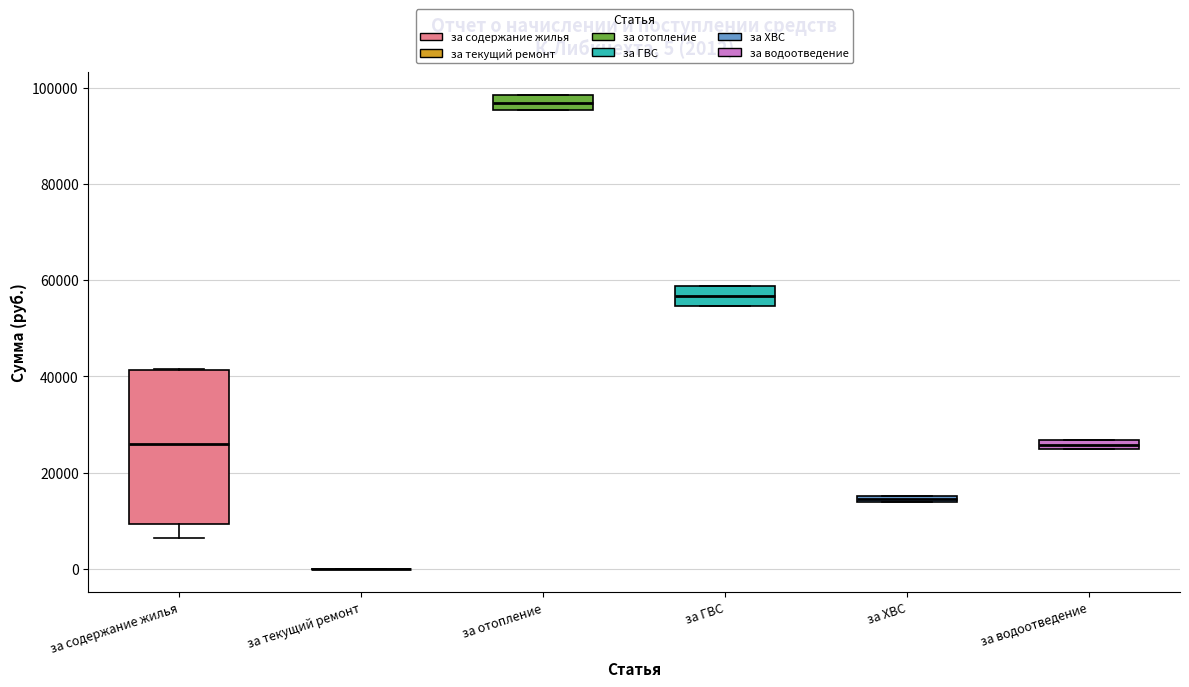

Which box is the tallest, from its lower edge to its upper edge?

за содержание жилья